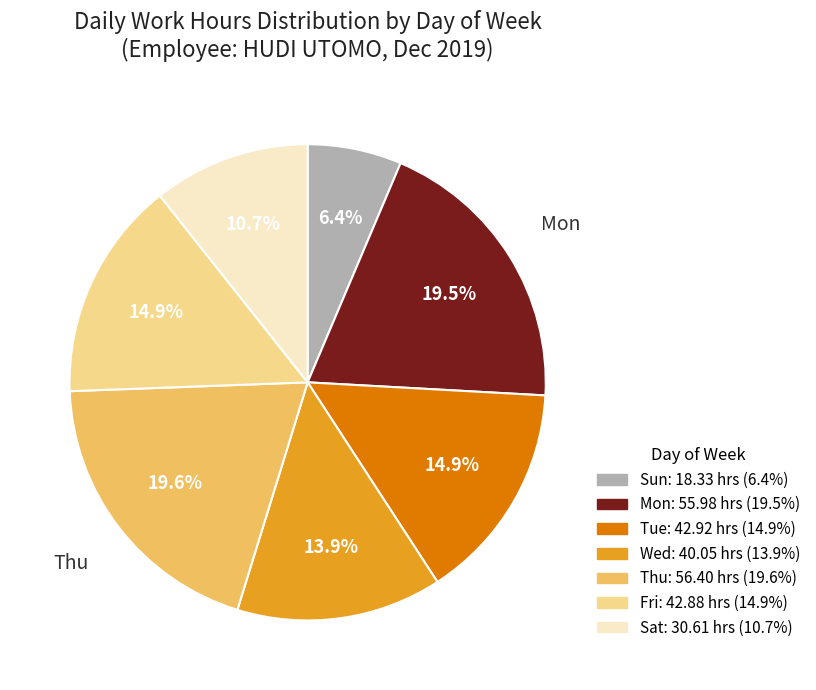

Is there any slice that represents more than half of the pie?

No